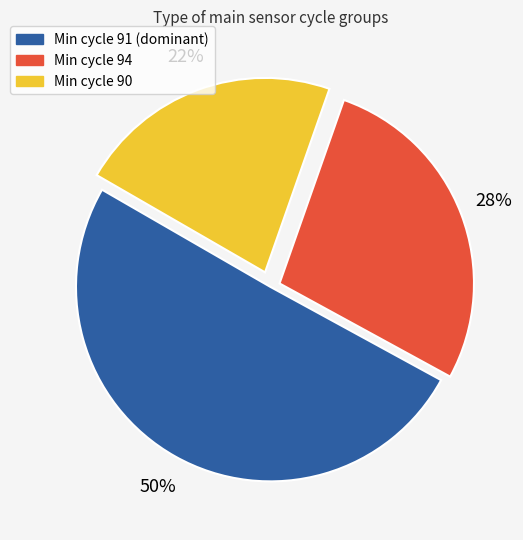

The Min cycle 91 (dominant) slice represents 50% of the pie. True or false?

True